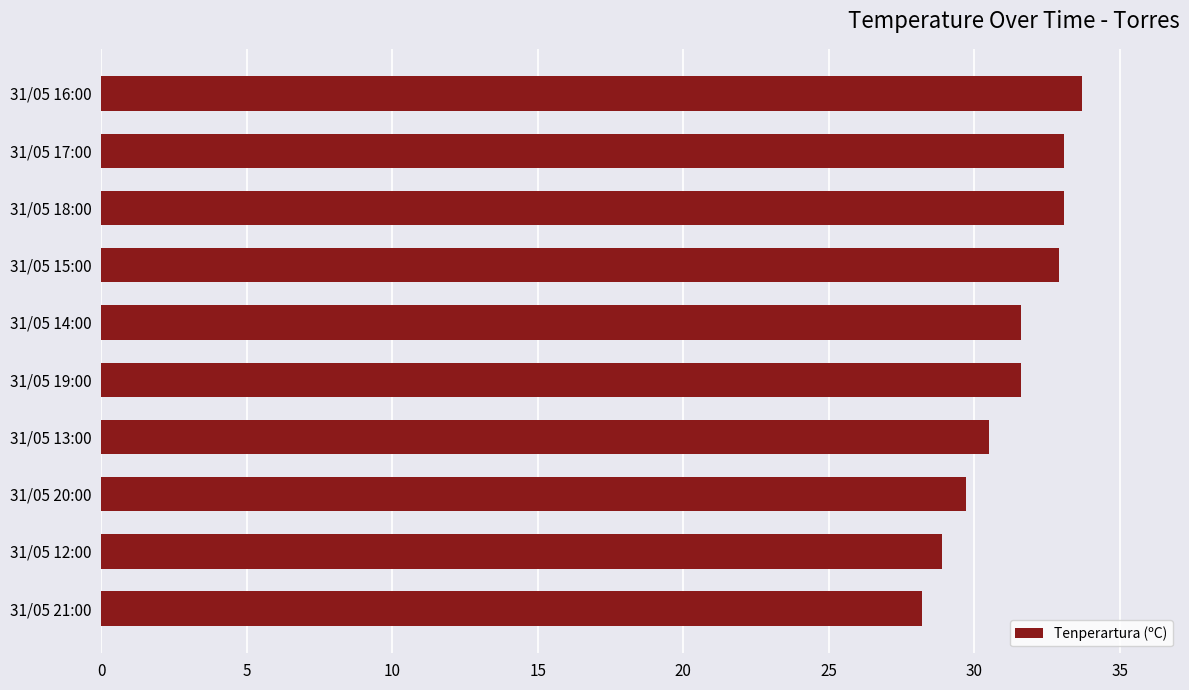

What is the change in value from 31/05 13:00 to 31/05 19:00?

+1.1